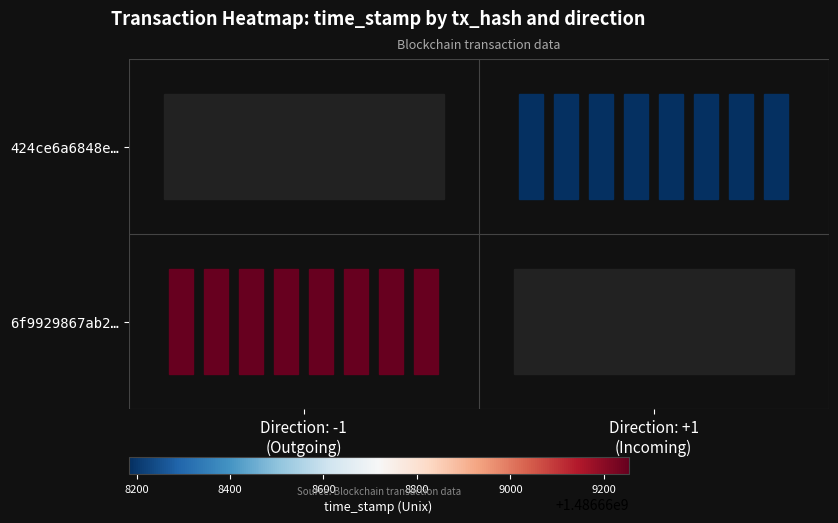

True or false: tx=424ce6a6, dir=1 has a value of 1 at Direction: +1
(Incoming).

True